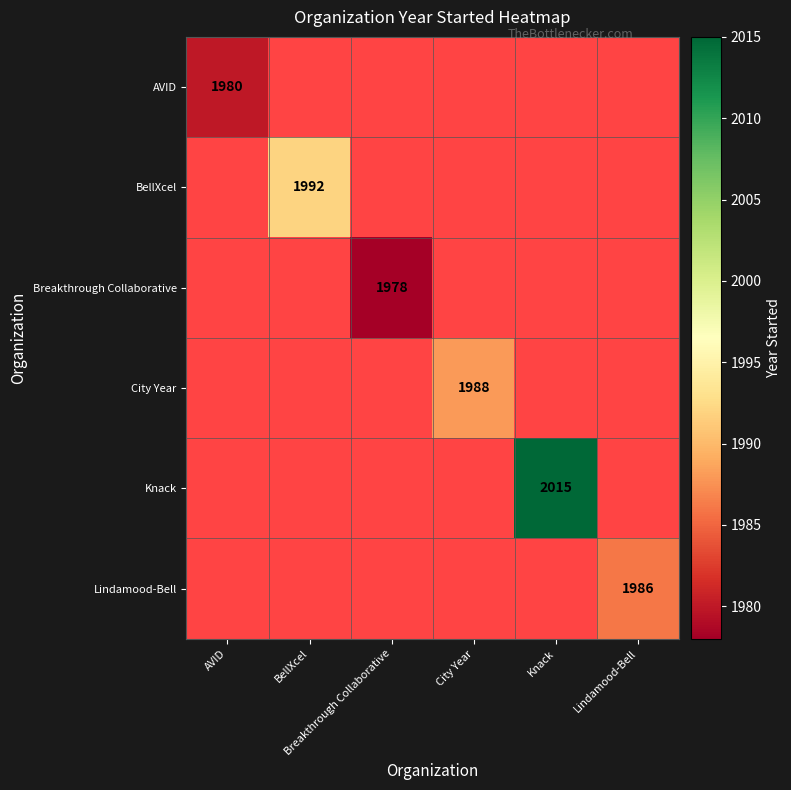

What is the maximum value shown in the chart?

2015.0